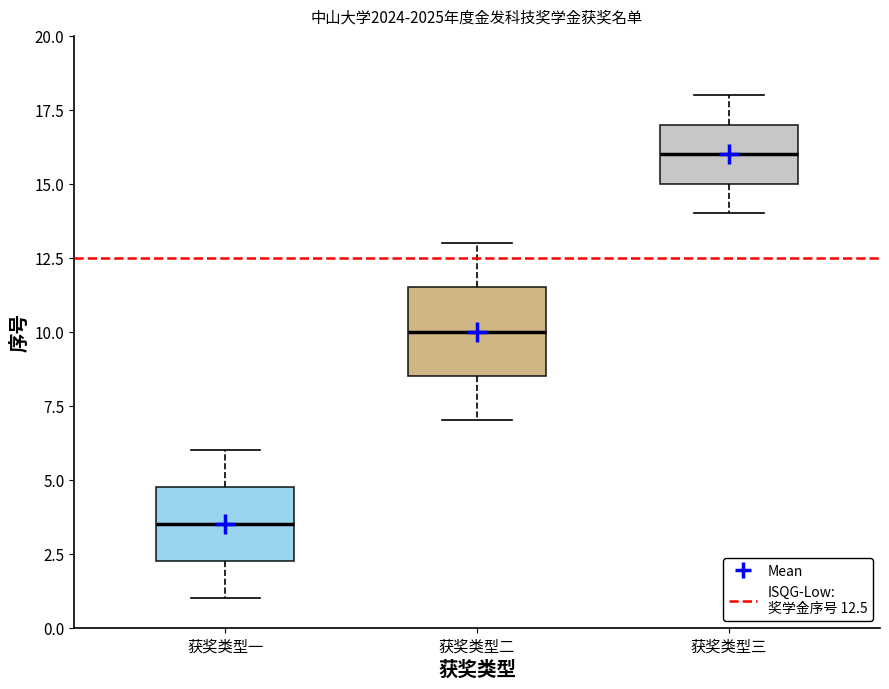

Which box's median line is the lowest?

获奖类型一